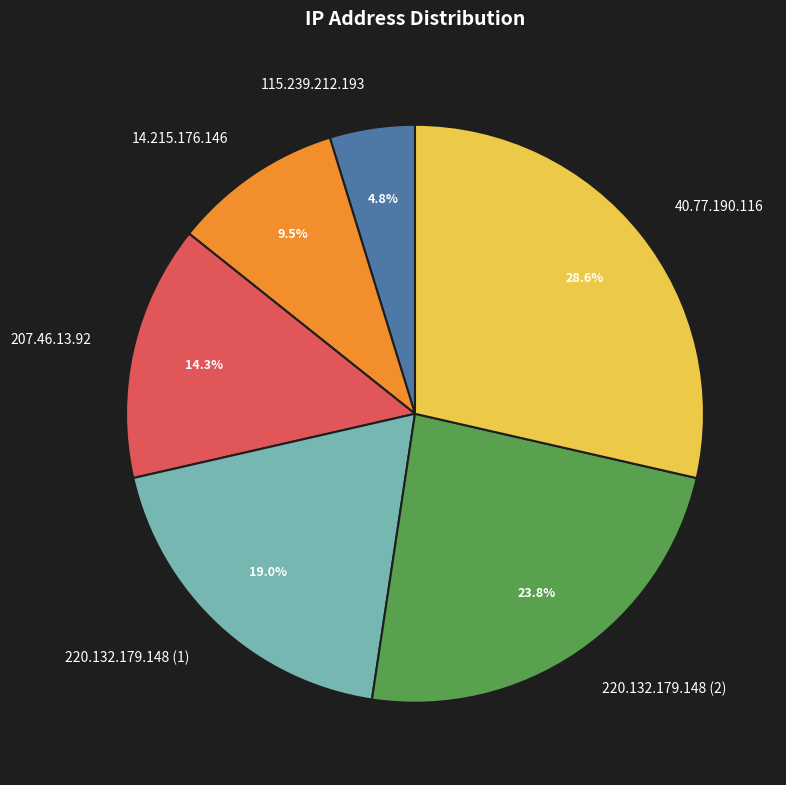

Does any single category account for the majority?

No